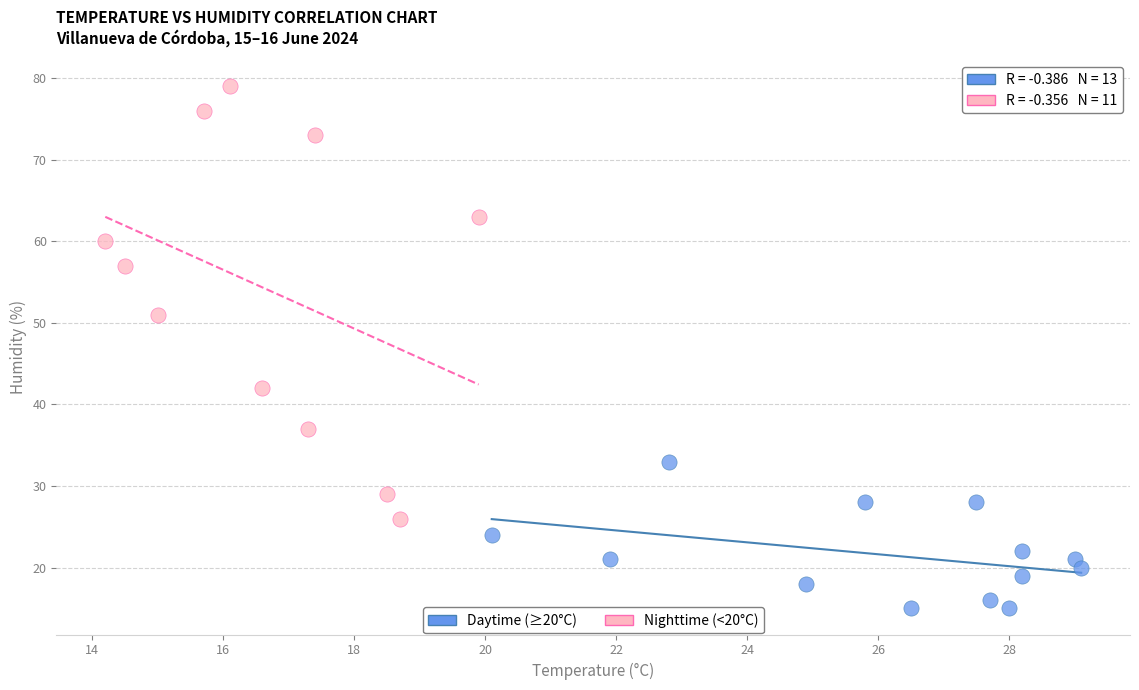

Which series reaches the maximum Y coordinate?

Nighttime (<20°C)